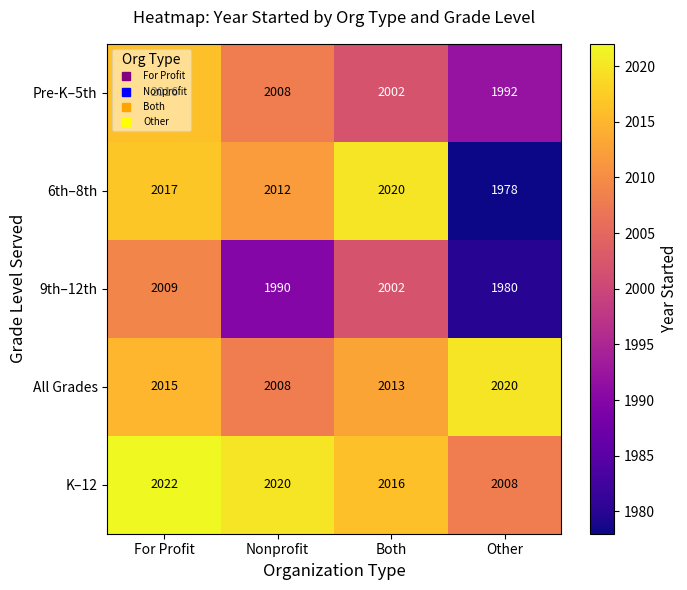

What is the lowest value of the All Grades series?

2008